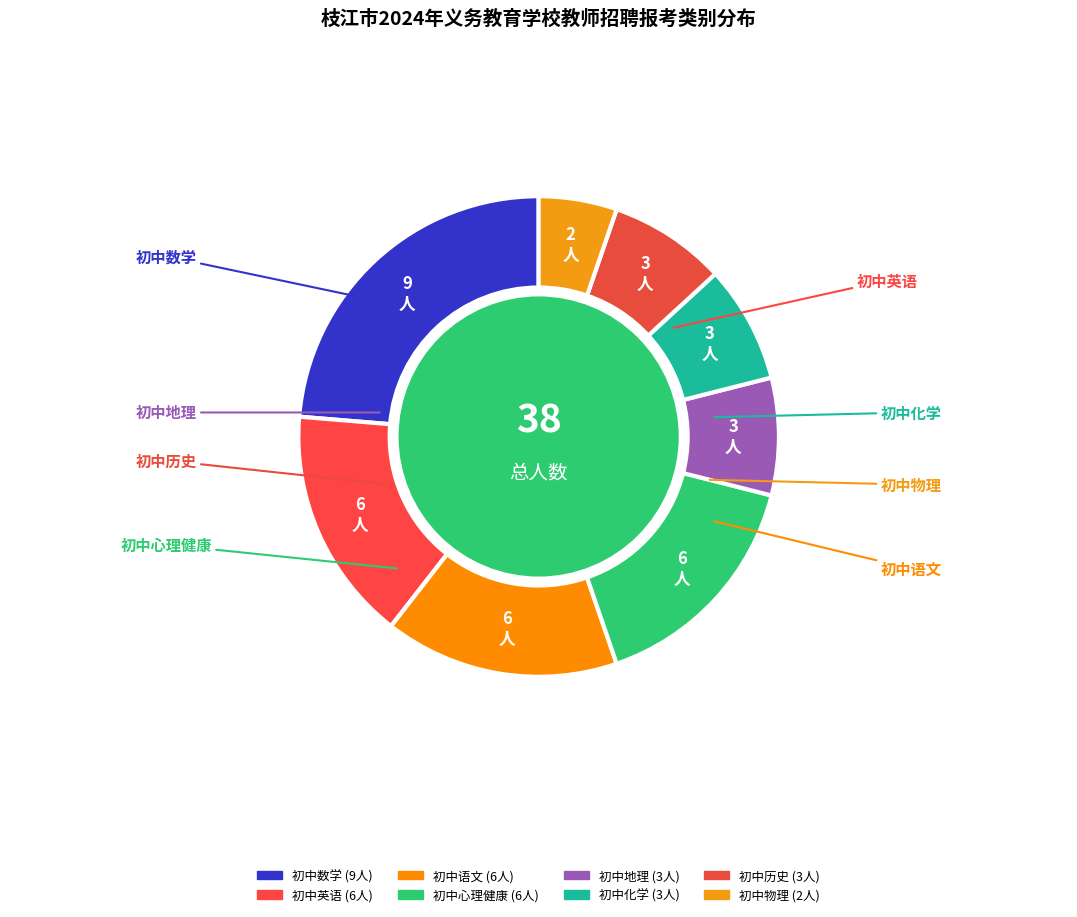

What is the ratio of the value at 初中心理健康 to the value at 初中化学?

2.0